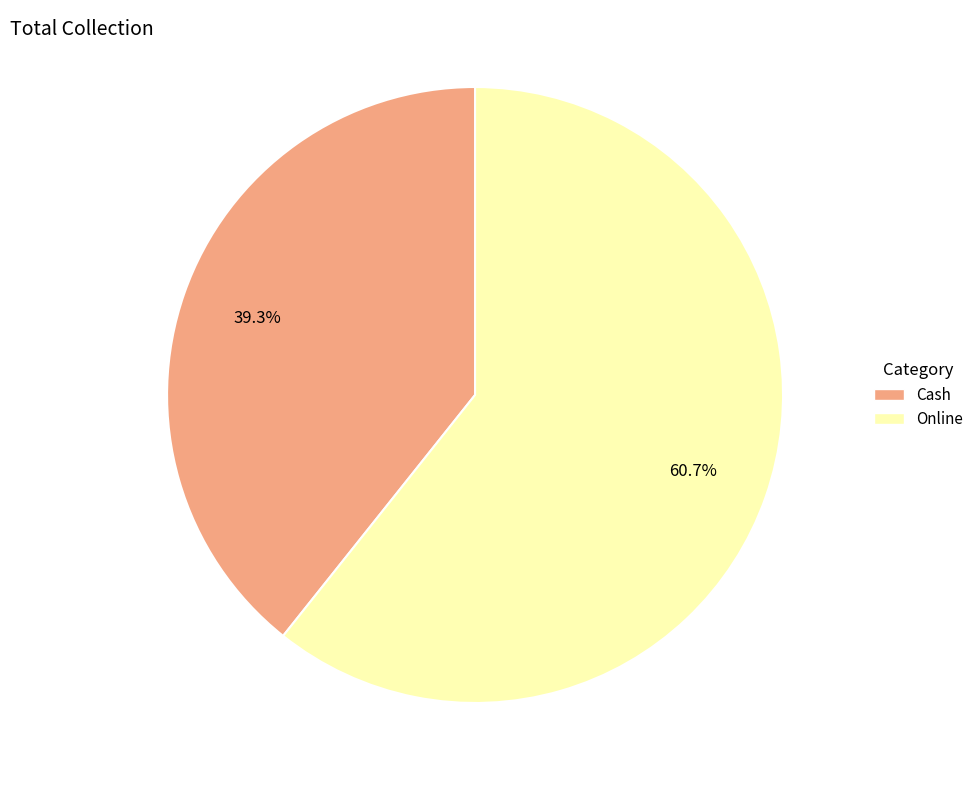

To the nearest percent, what percentage of the pie is Online?

61%